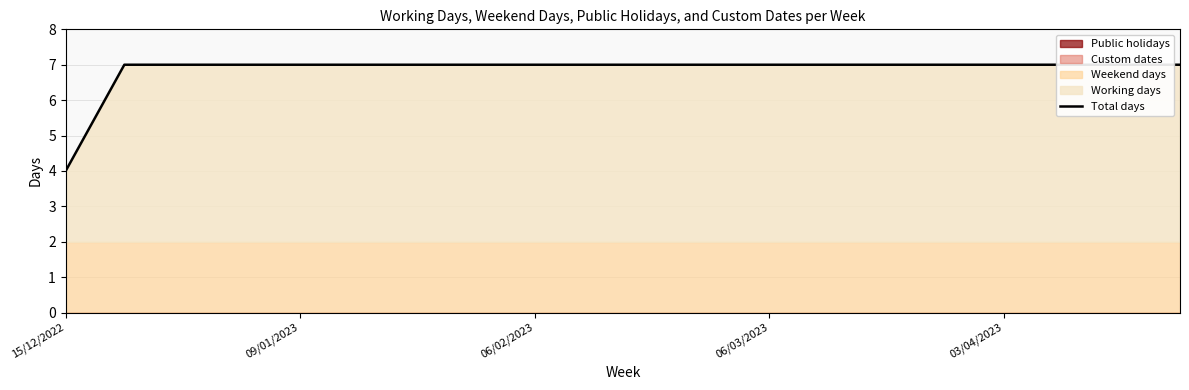

True or false: there are more than 2 points higher than both neighbors.

False